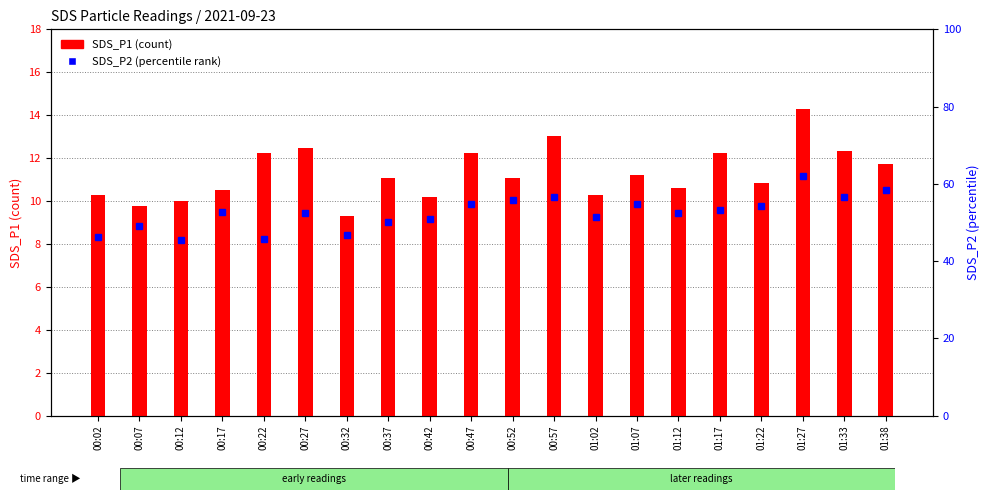

What is the approximate value of SDS_P1 at 00:07?

9.8